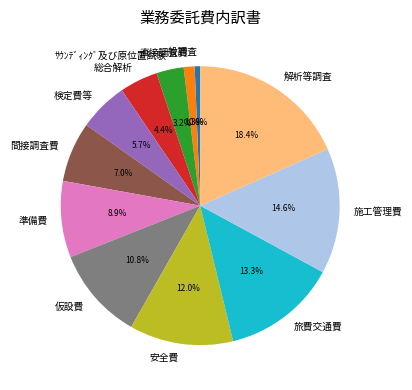

Is 間接調査費 the majority of the pie?

No